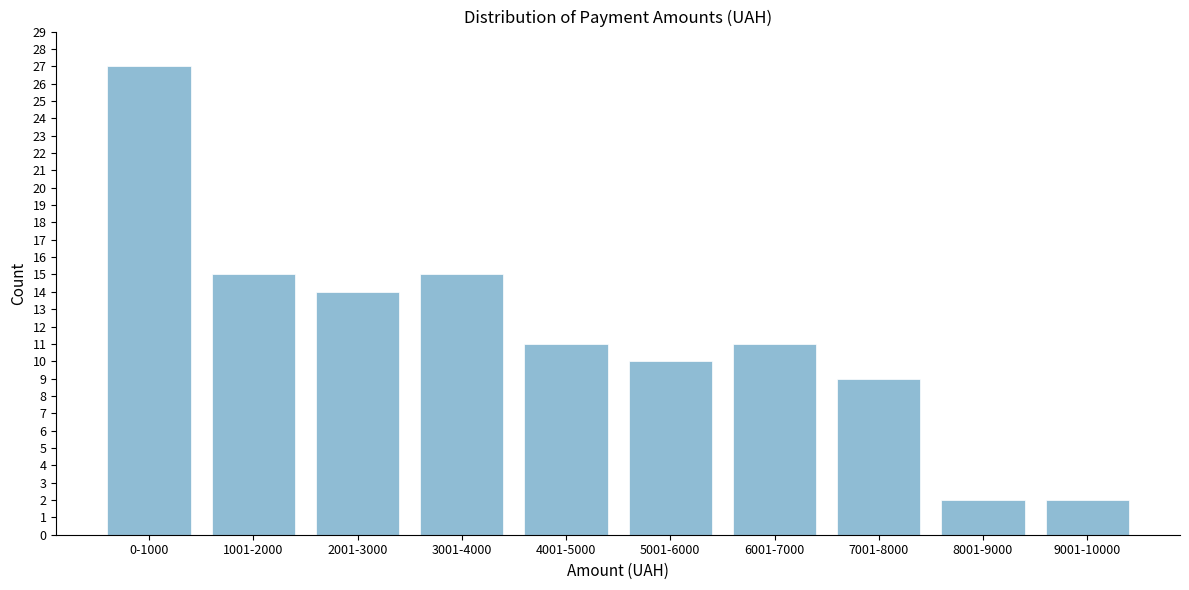

Reading left to right, what are all the values shown in this chart?

0-1000=27	1001-2000=15	2001-3000=14	3001-4000=15	4001-5000=11	5001-6000=10	6001-7000=11	7001-8000=9	8001-9000=2	9001-10000=2